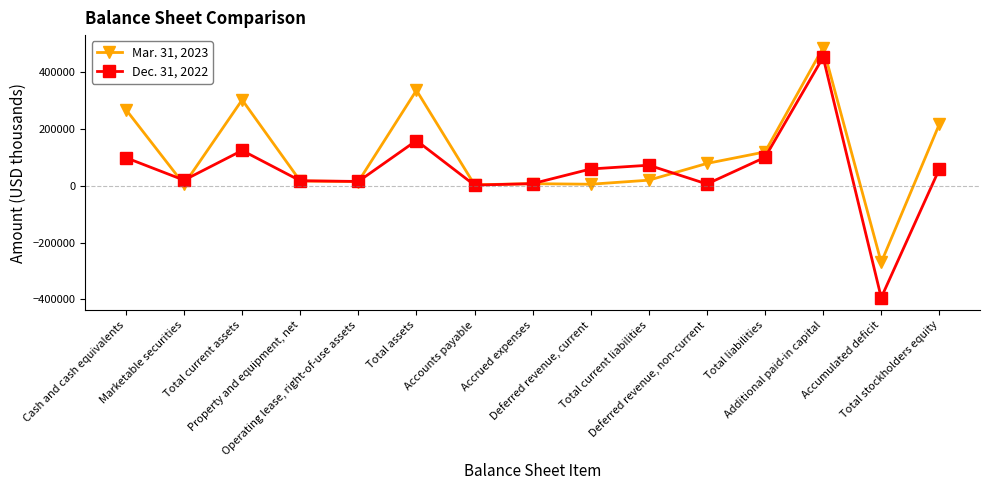

Which series has the largest range (max minus min)?

Dec. 31, 2022